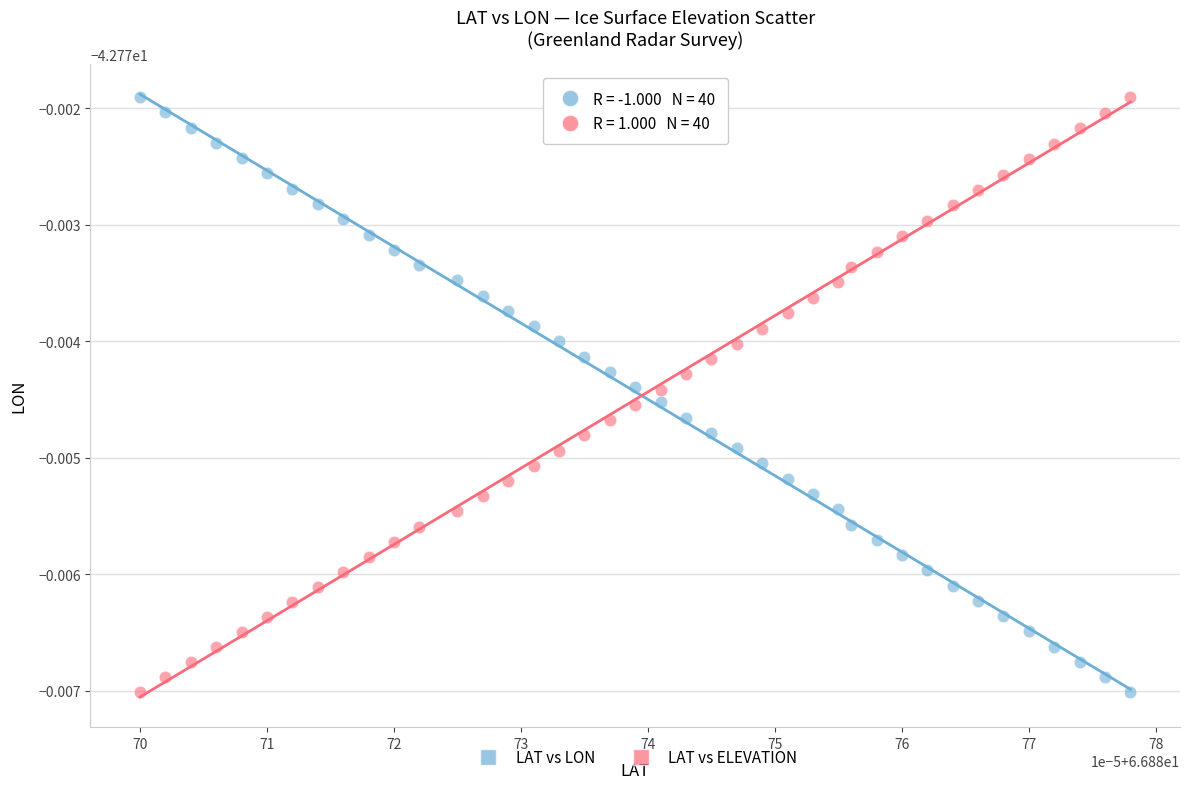

What are all the series names shown in the legend?

LAT vs LON, LAT vs ELEVATION